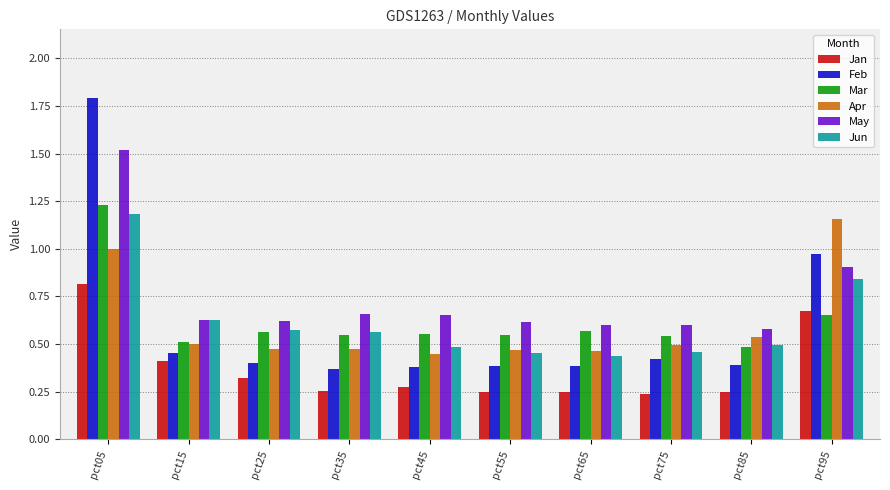

What is the sum of all Apr values?

6.0